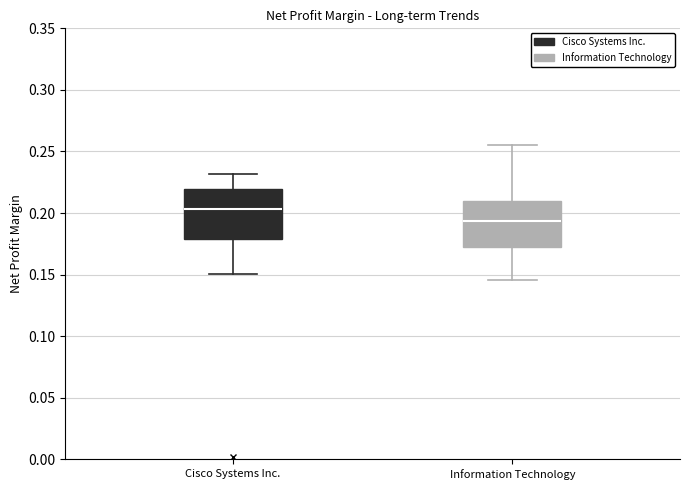

Reading left to right, read every box against the y-axis: the position of its median line, the range the box covers, and the ends of its whiskers. The values are not printed on the chart, so give them approximately, as read against the axis.

Cisco Systems Inc.: median 0.205, box 0.180 to 0.220, whiskers 0.150 to 0.230
Information Technology: median 0.195, box 0.170 to 0.210, whiskers 0.145 to 0.255